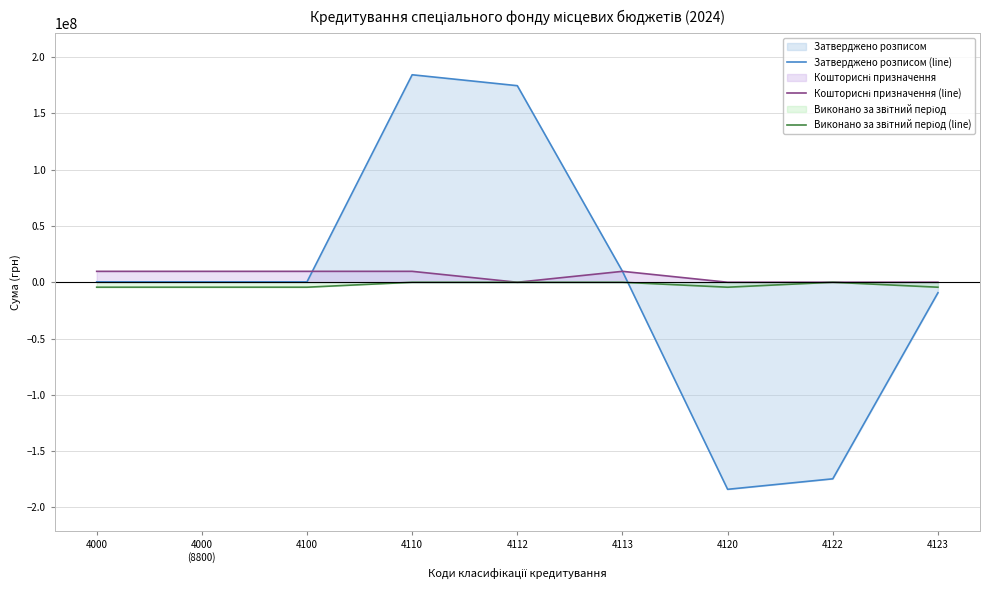

The value of Кошторисні призначення (line) at 4000
(8800) is 14206062.3. True or false?

False